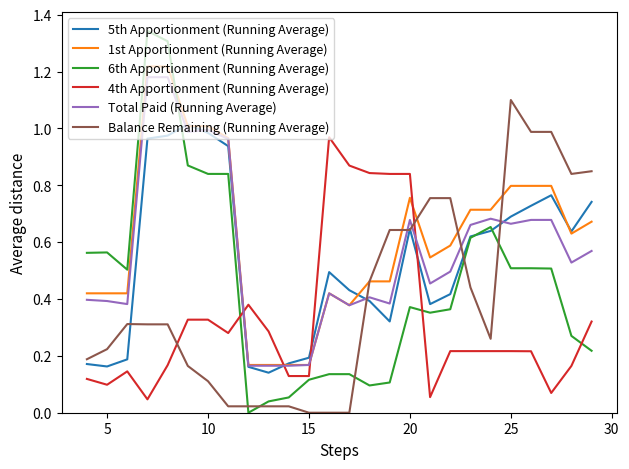

True or false: Balance Remaining (Running Average) and Total Paid (Running Average) intersect in this chart.

True